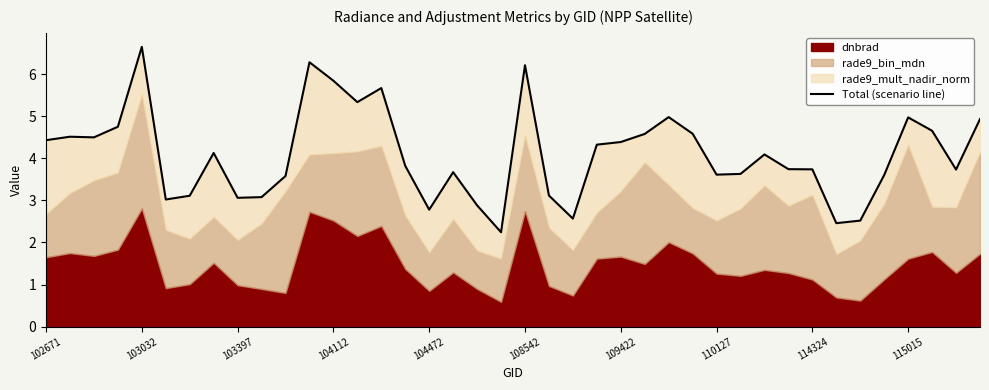

What position from the right is 25?

15